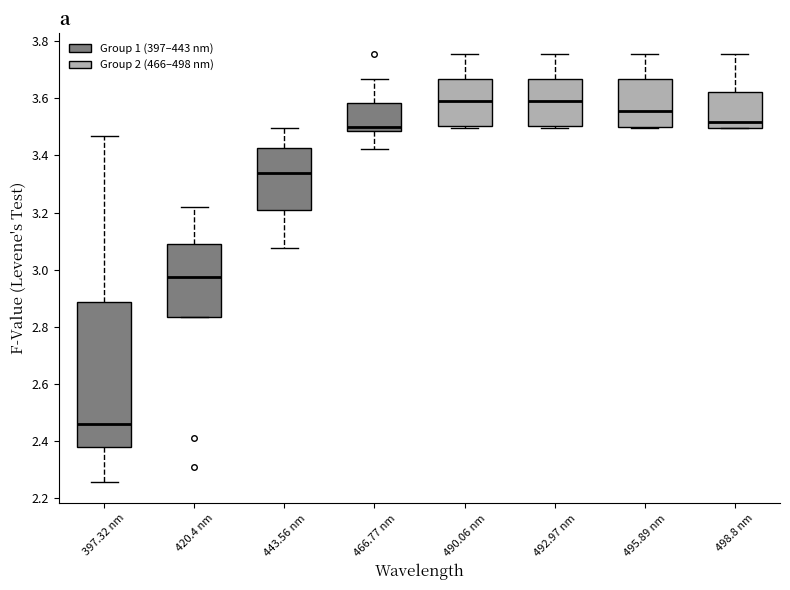

Where does the upper whisker of the box for 492.97 nm end on the y-axis? The values are not printed on the chart, so give them approximately, as read against the axis.

3.76